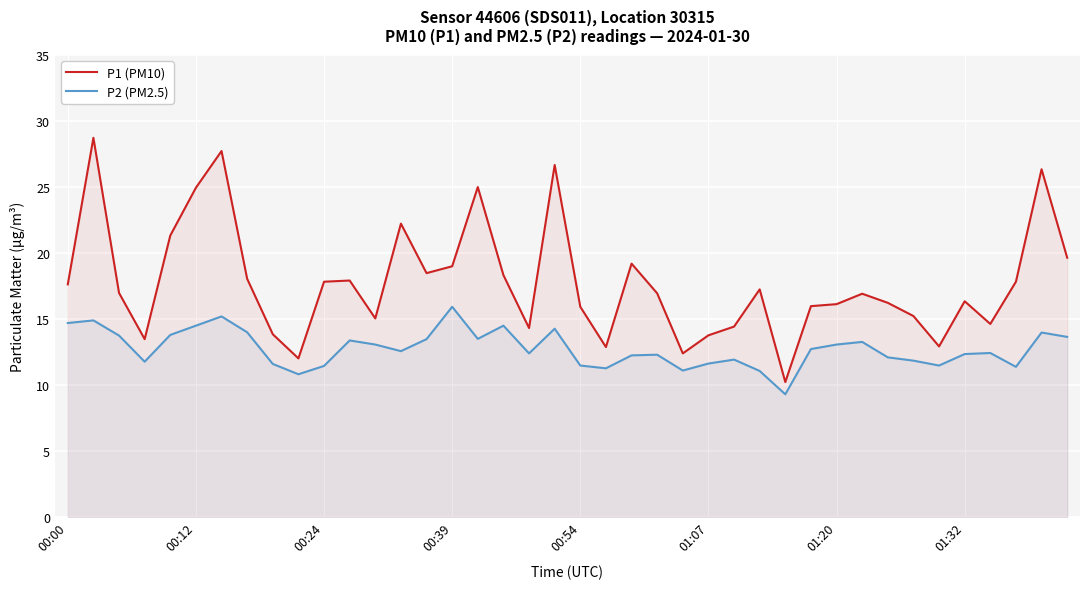

Where does the P2 (PM2.5) series first go above 12?

00:00